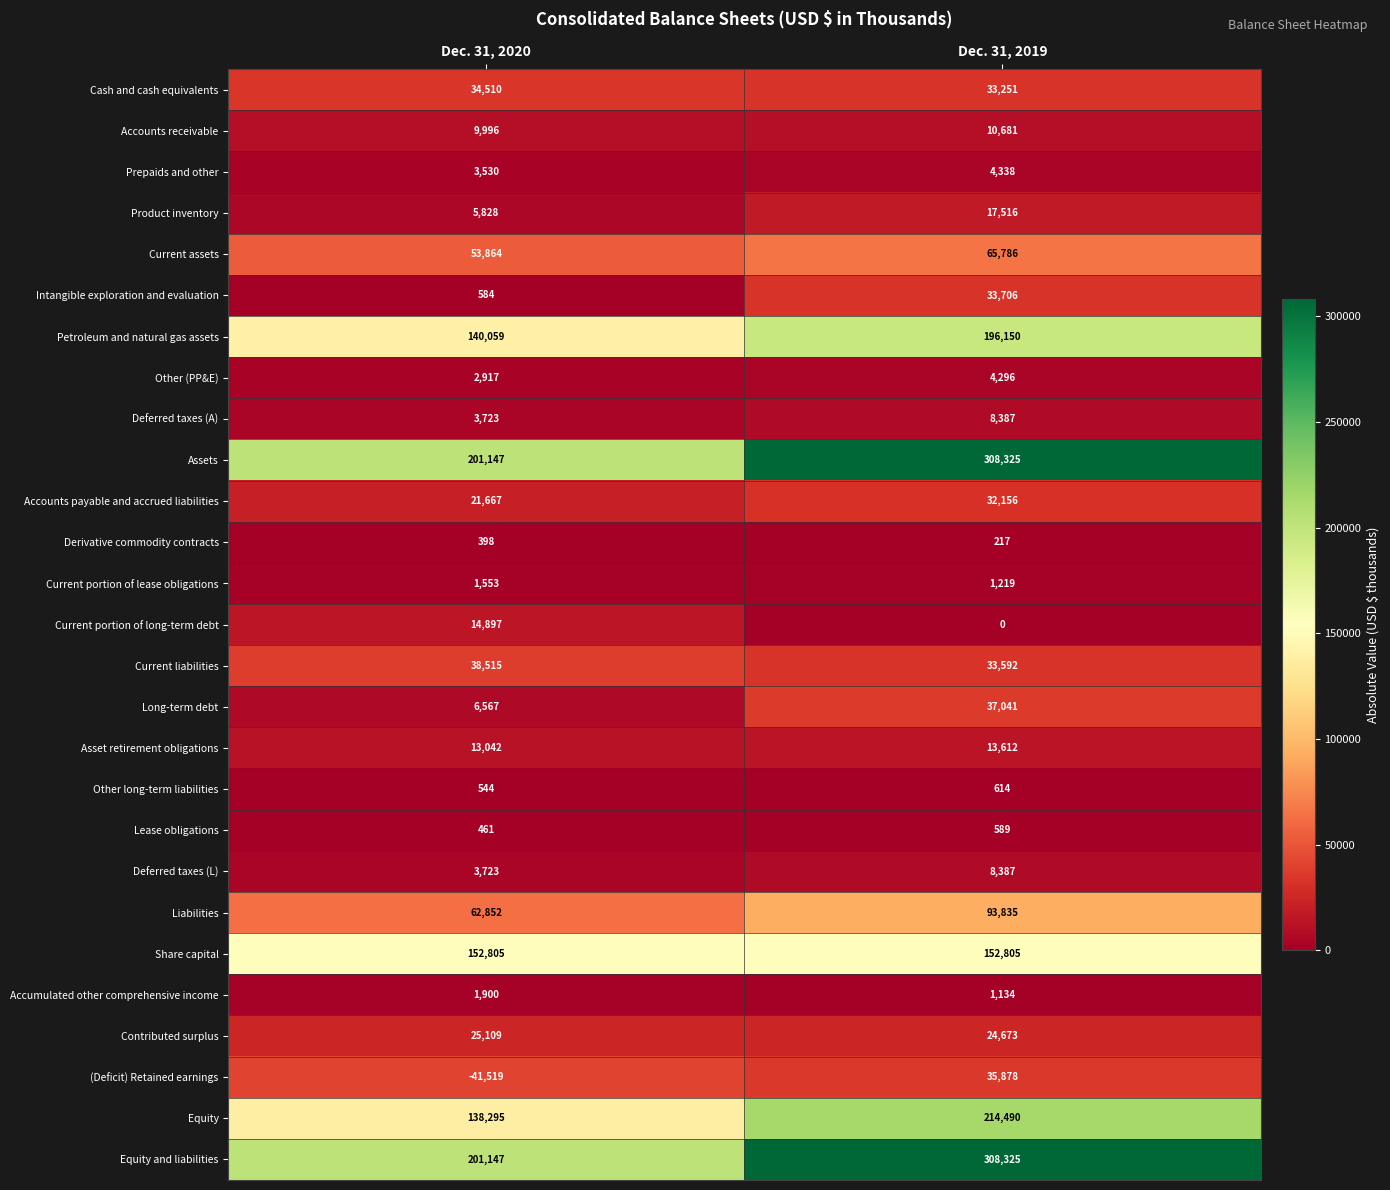

What is the spread (max minus min) of values at Dec. 31, 2020?

242666